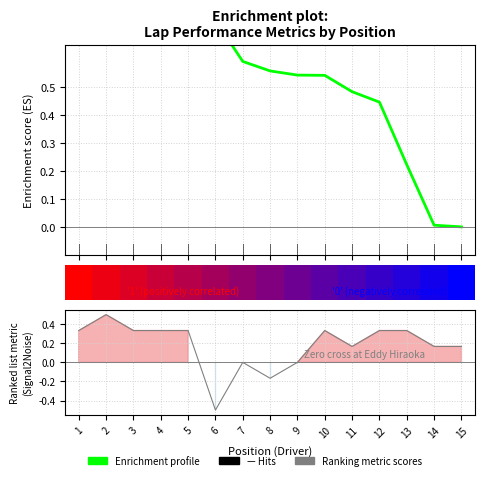

Reading left to right, list all the values displayed in this chart.

1.0	0.8	0.8	0.8	0.7	0.7	0.6	0.6	0.5	0.5	0.5	0.4	0.2	0.0	0.0